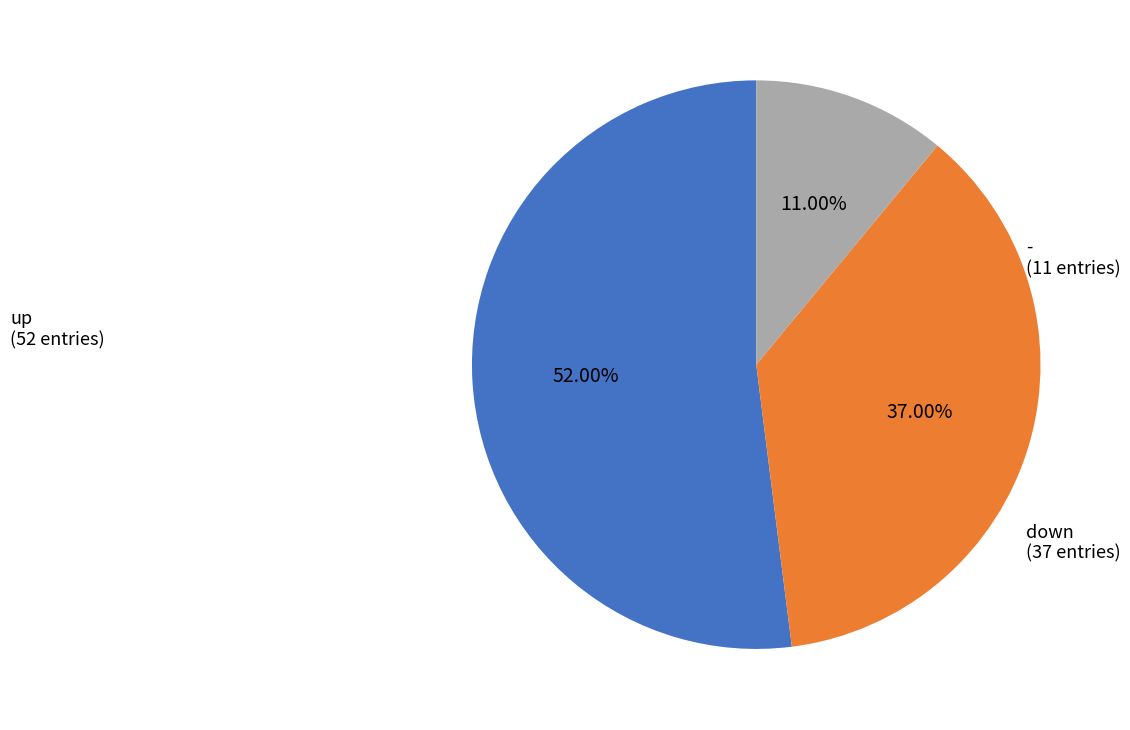

Is there any slice that represents more than half of the pie?

Yes